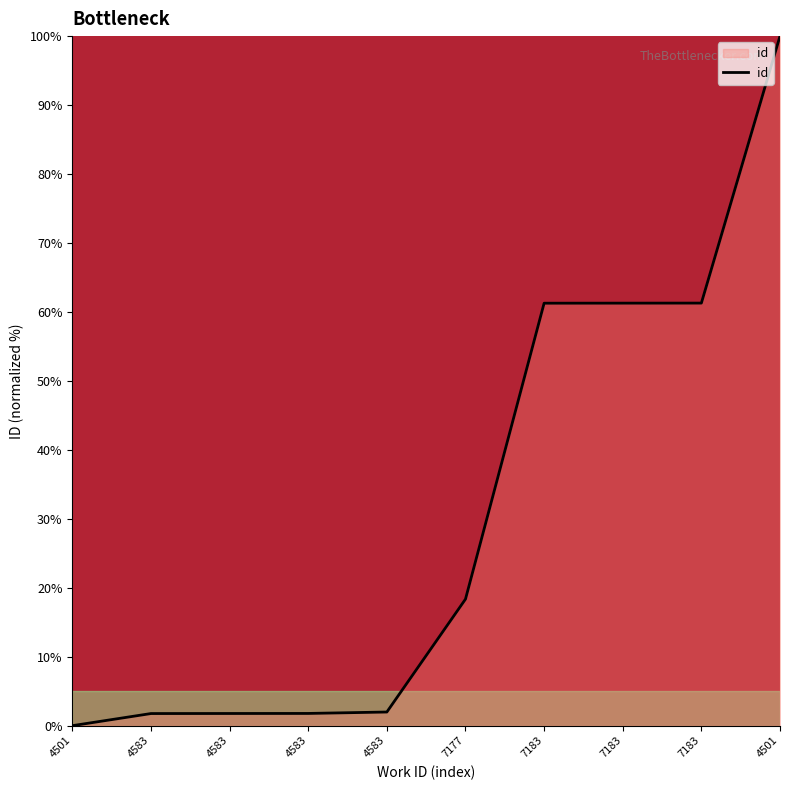

Rank the categories by value from lowest to highest.

4501, 4583, 4583, 4583, 4583, 7177, 7183, 7183, 7183, 4501